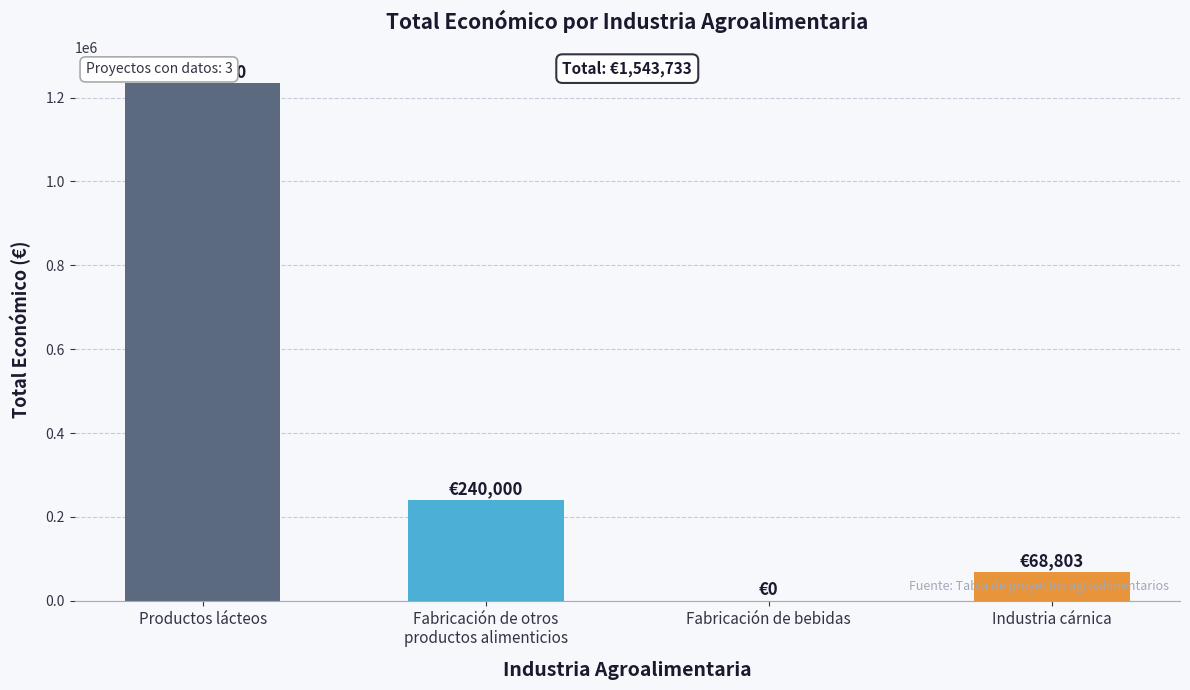

At which category does the chart reach its peak across all series?

Productos lácteos